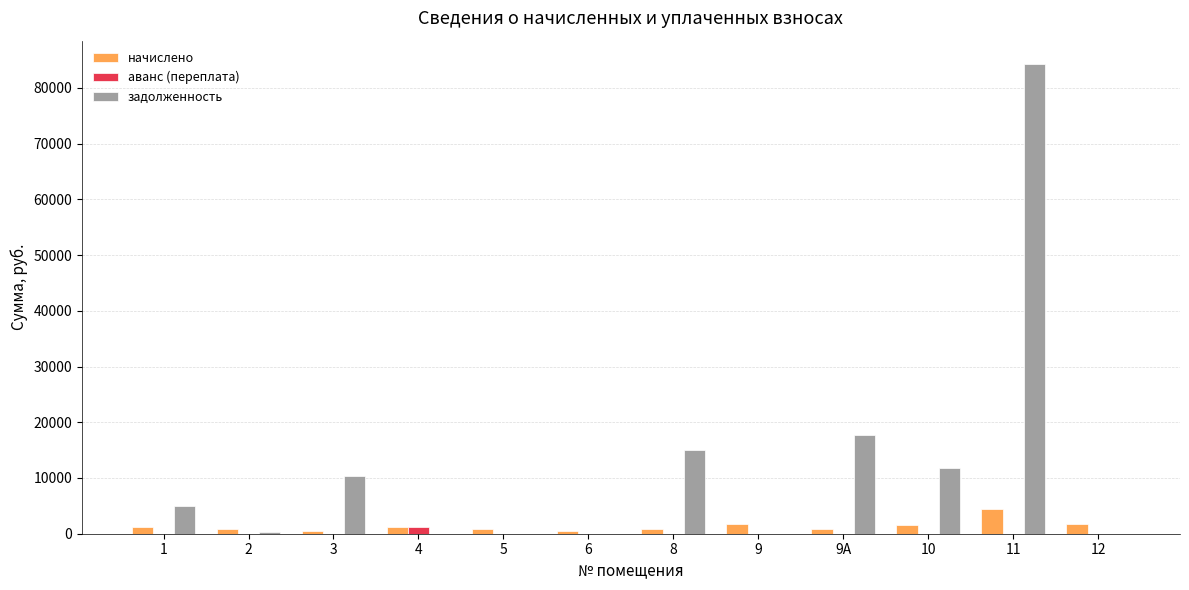

Count the number of categories in the chart.

12